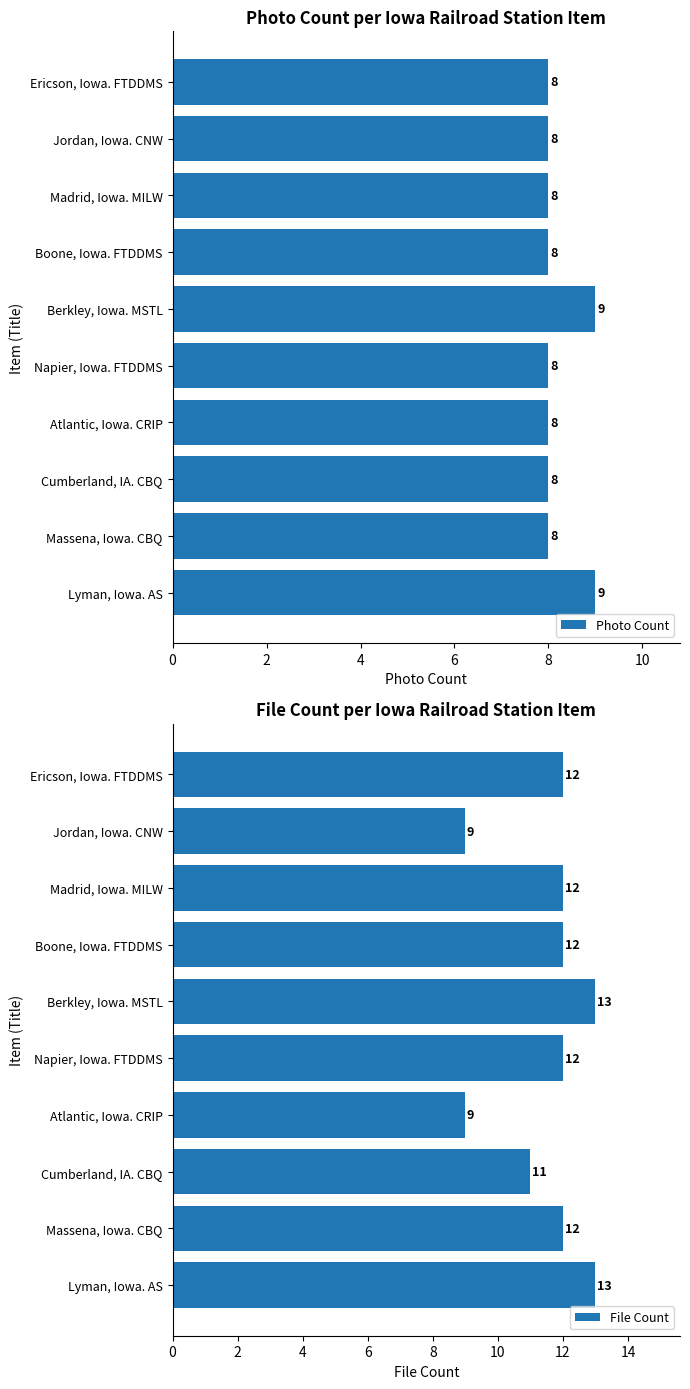

True or false: File Count has a value of 13 at Berkley, Iowa. MSTL.

True